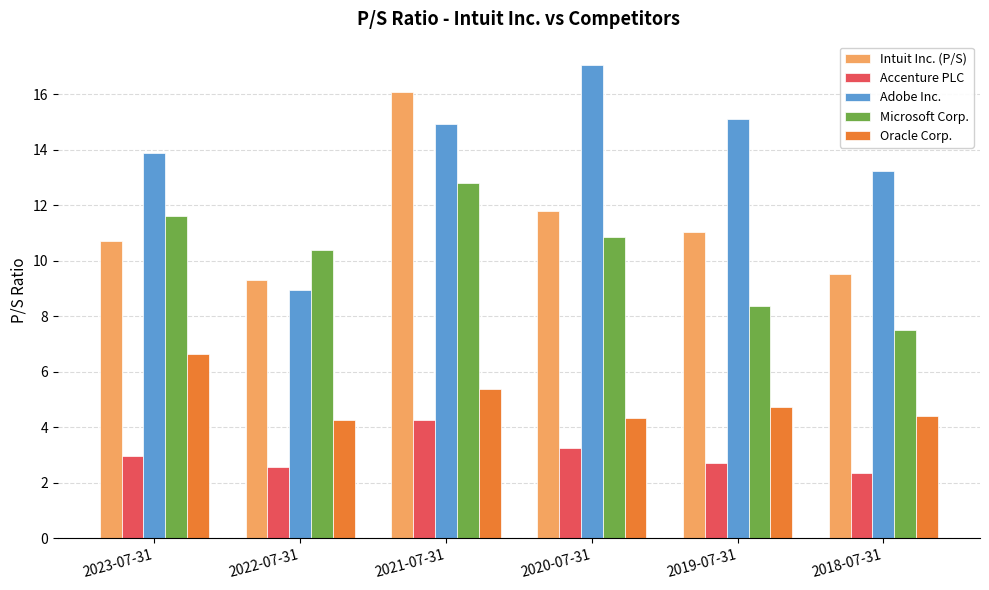

What is the value of the Intuit Inc. (P/S) bar at the 6th from the left?

9.5